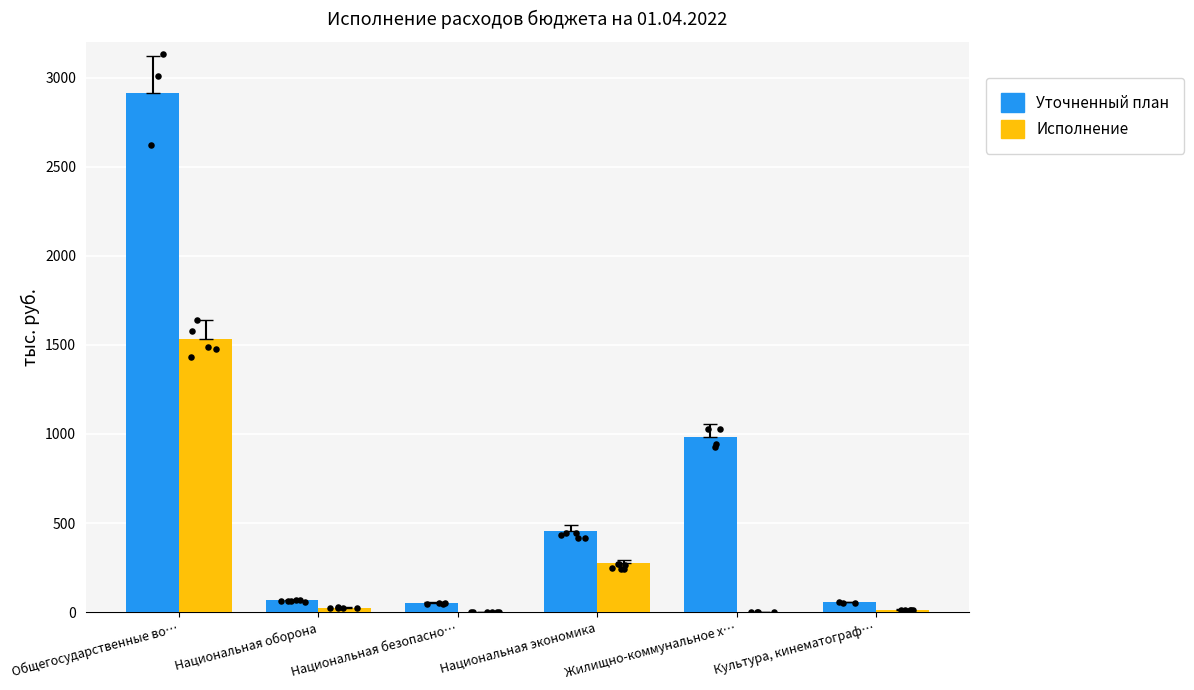

Which series has the largest total across all categories?

Уточненный план